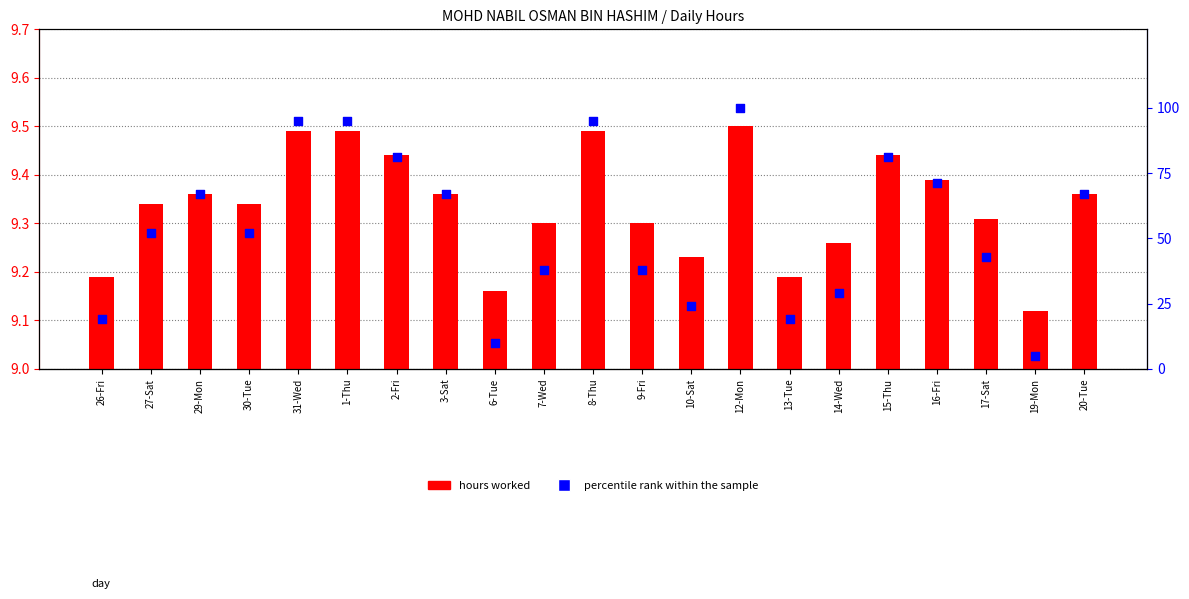

Which series has the largest total across all categories?

percentile rank within the sample